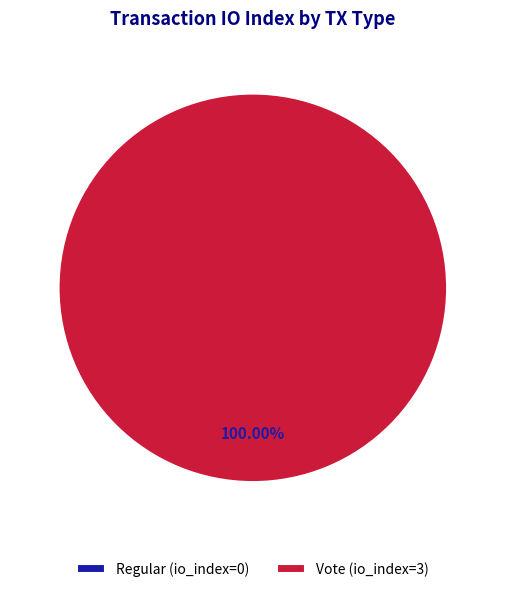

To the nearest percent, what is the combined percentage of Regular and Vote?

100%